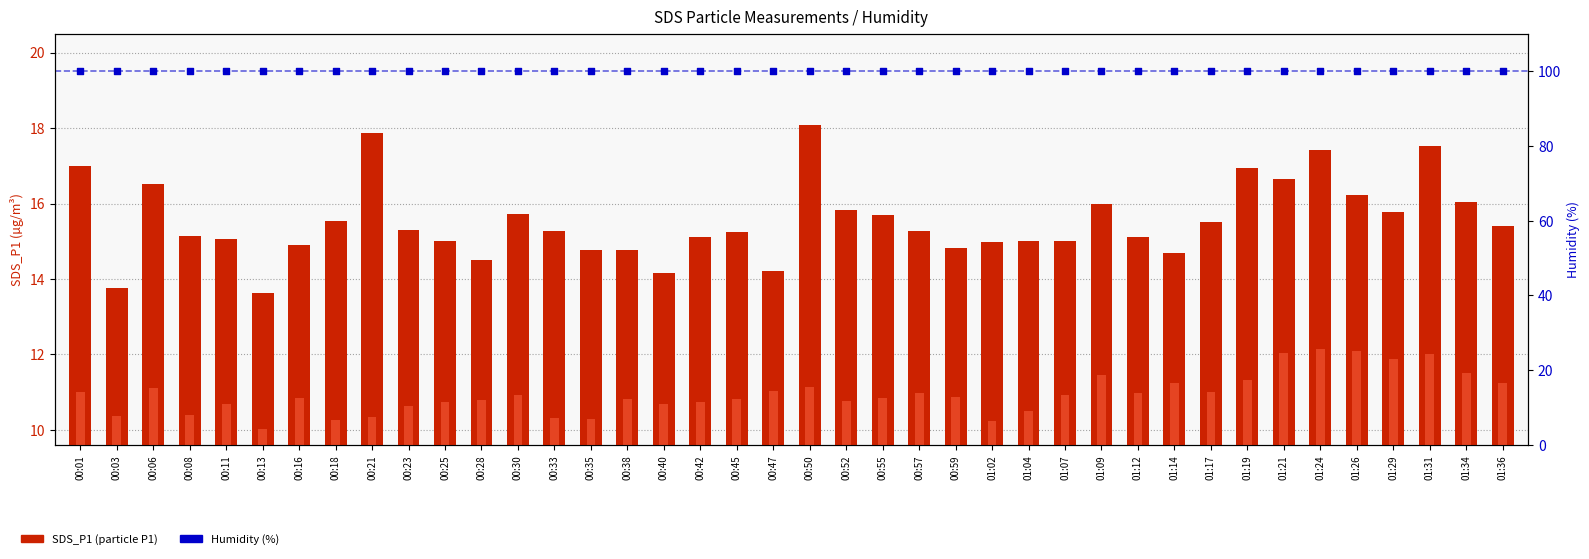

What is the total value across all series at 00:11?

125.7